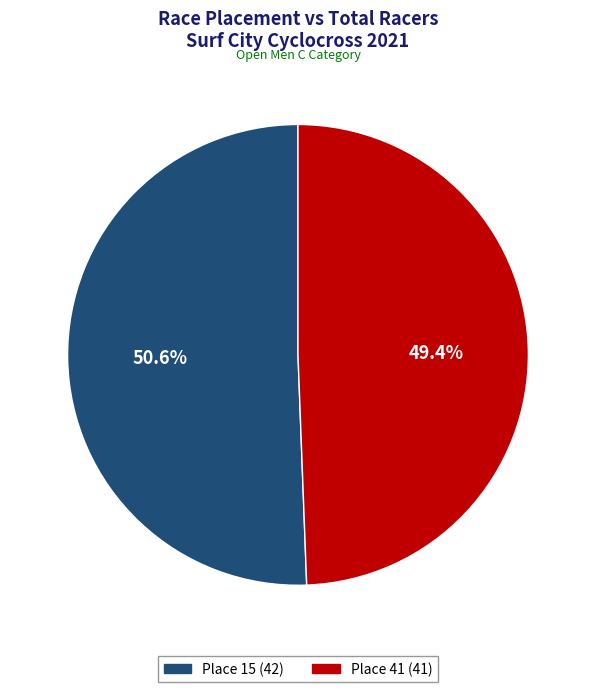

To the nearest percent, what portion does Place 41 represent?

49%